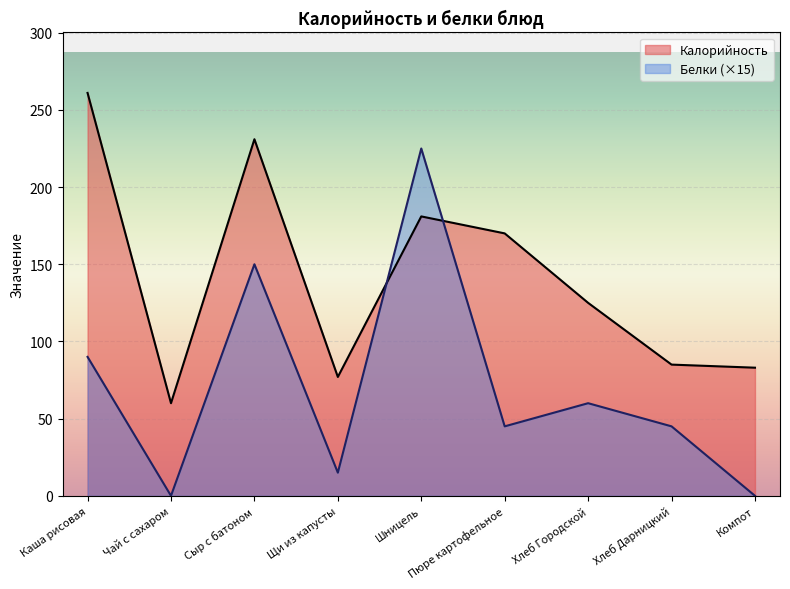

Reading left to right, list all the values displayed in this chart.

Калорийность: Каша рисовая=261	Чай с сахаром=60	Сыр с батоном=231	Щи из капусты=77	Шницель=181	Пюре картофельное=170	Хлеб Городской=125	Хлеб Дарницкий=85	Компот=83
Белки: Каша рисовая=90	Чай с сахаром=0	Сыр с батоном=150	Щи из капусты=15	Шницель=225	Пюре картофельное=45	Хлеб Городской=60	Хлеб Дарницкий=45	Компот=0